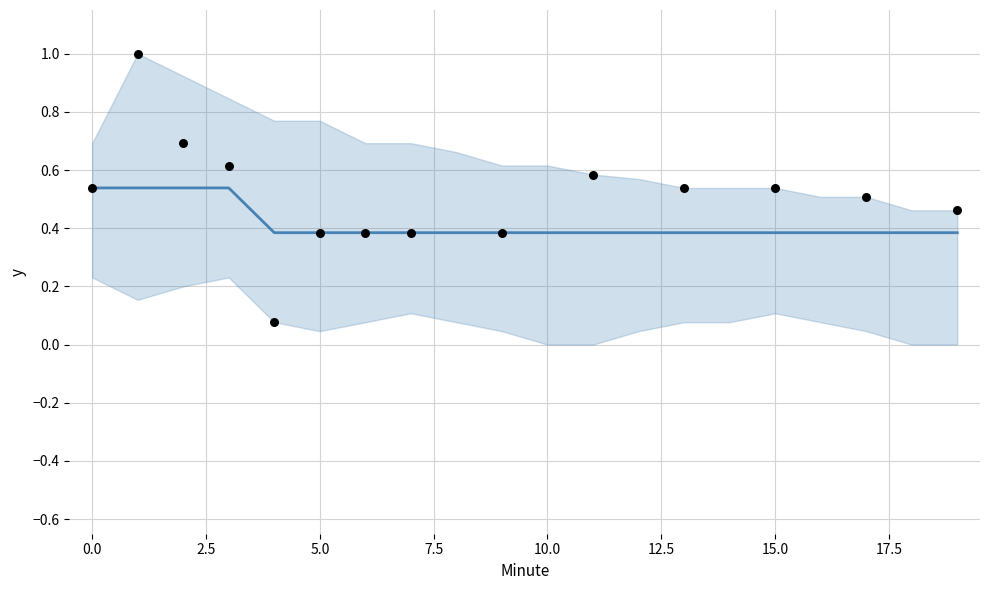

What is the change in value from 0.0 to 17?

-0.2